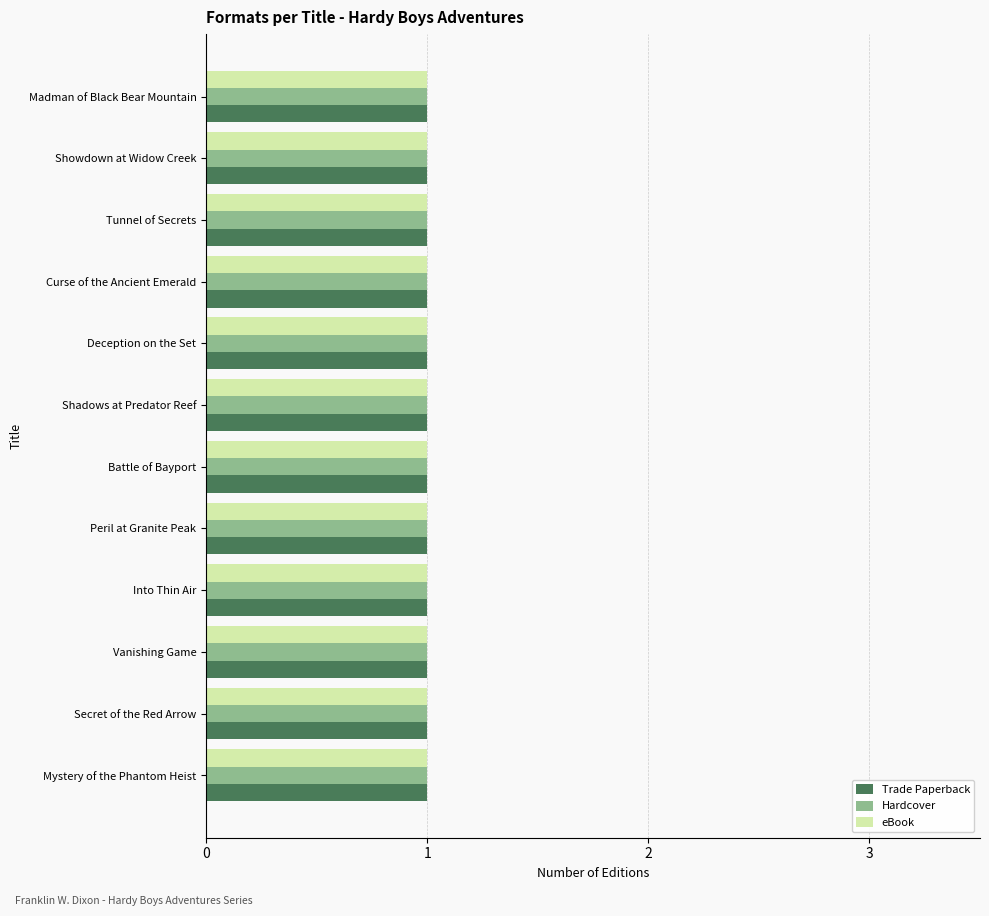

Which series has the largest total across all categories?

Trade Paperback